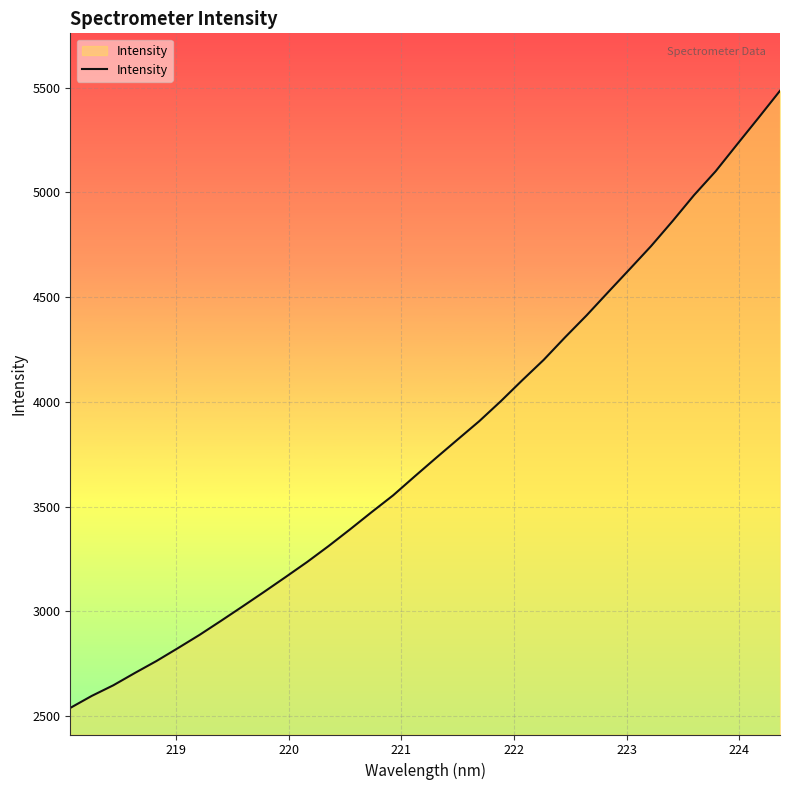

What is the minimum value shown in the chart?

2539.1